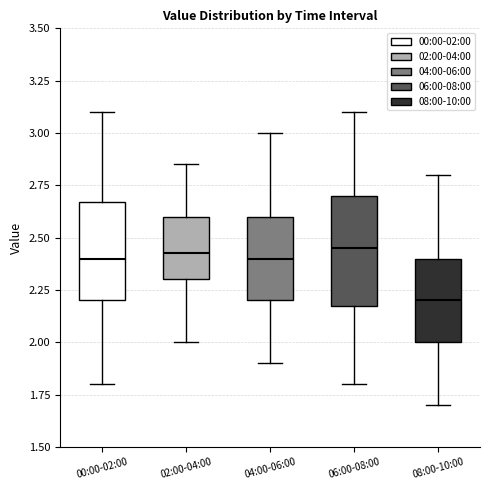

Reading left to right, transcribe this box plot: for each box, give where its median line is, the range the box spans, and where its two whiskers end, as read against the y-axis. The values are not printed on the chart, so give them approximately, as read against the axis.

00:00-02:00: median 2.40, box 2.20 to 2.65, whiskers 1.80 to 3.10
02:00-04:00: median 2.45, box 2.30 to 2.60, whiskers 2.00 to 2.85
04:00-06:00: median 2.40, box 2.20 to 2.60, whiskers 1.90 to 3.00
06:00-08:00: median 2.45, box 2.20 to 2.70, whiskers 1.80 to 3.10
08:00-10:00: median 2.20, box 2.00 to 2.40, whiskers 1.70 to 2.80